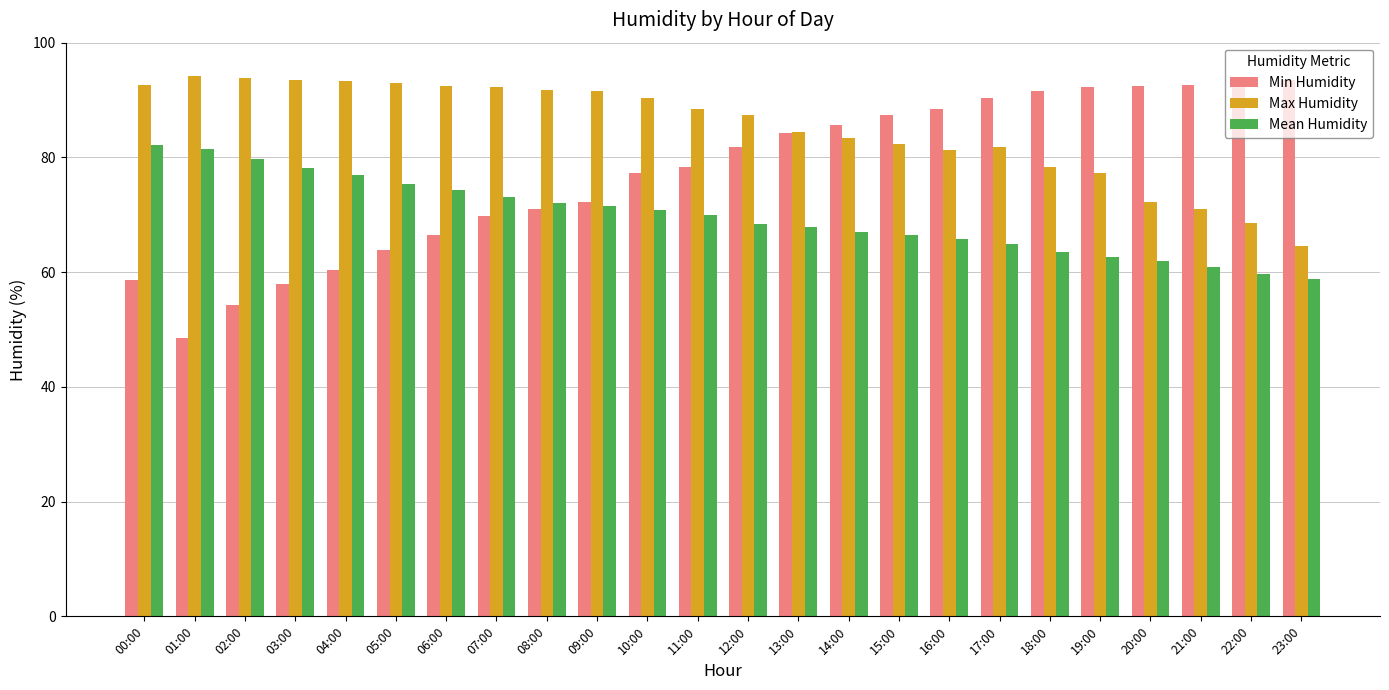

The value of Min Humidity at 11:00 is 46.1. True or false?

False